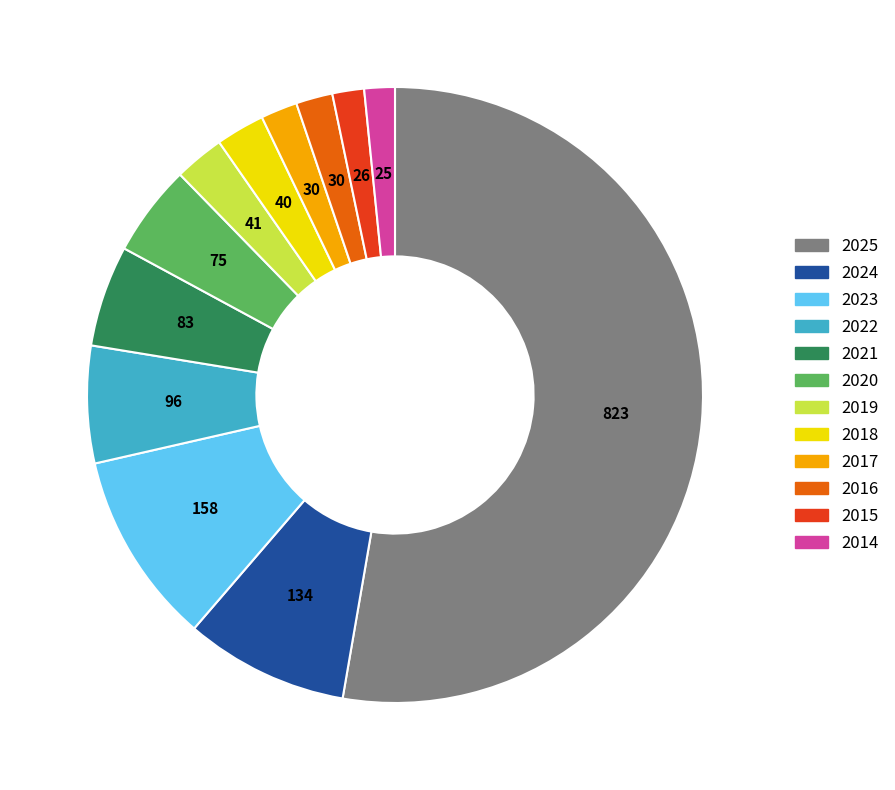

Is there any slice that represents more than half of the pie?

Yes